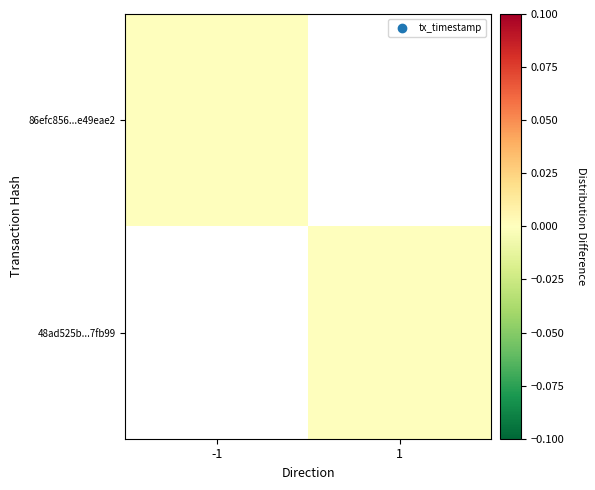

List the series in order of their peak value, highest first.

86efc856...e49eae2, 48ad525b...7fb99